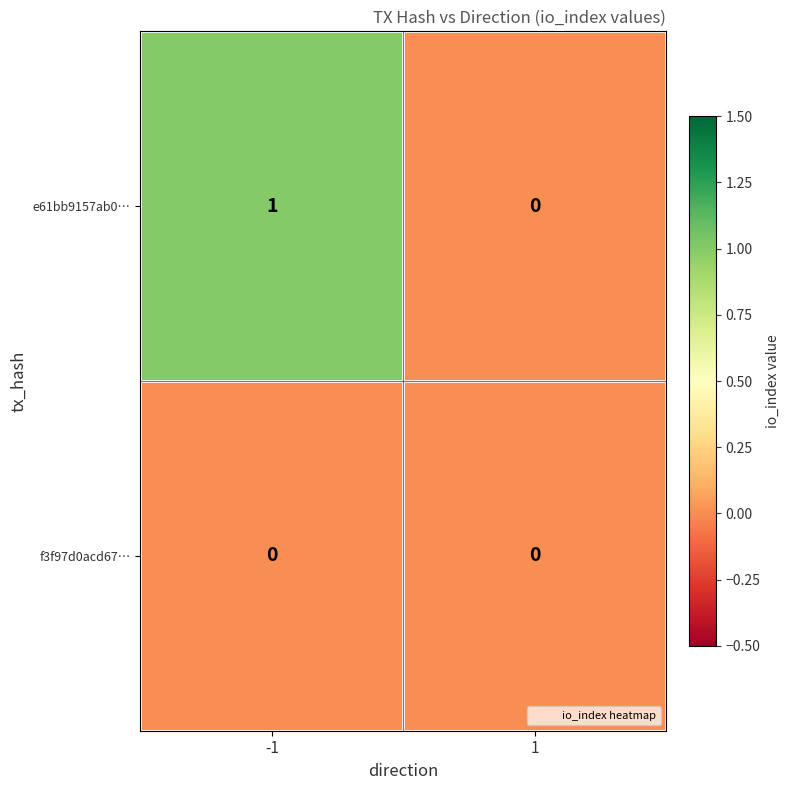

Reading left to right, transcribe all the data shown in this chart.

e61bb9157ab0…: -1=1	1=0
f3f97d0acd67…: -1=0	1=0